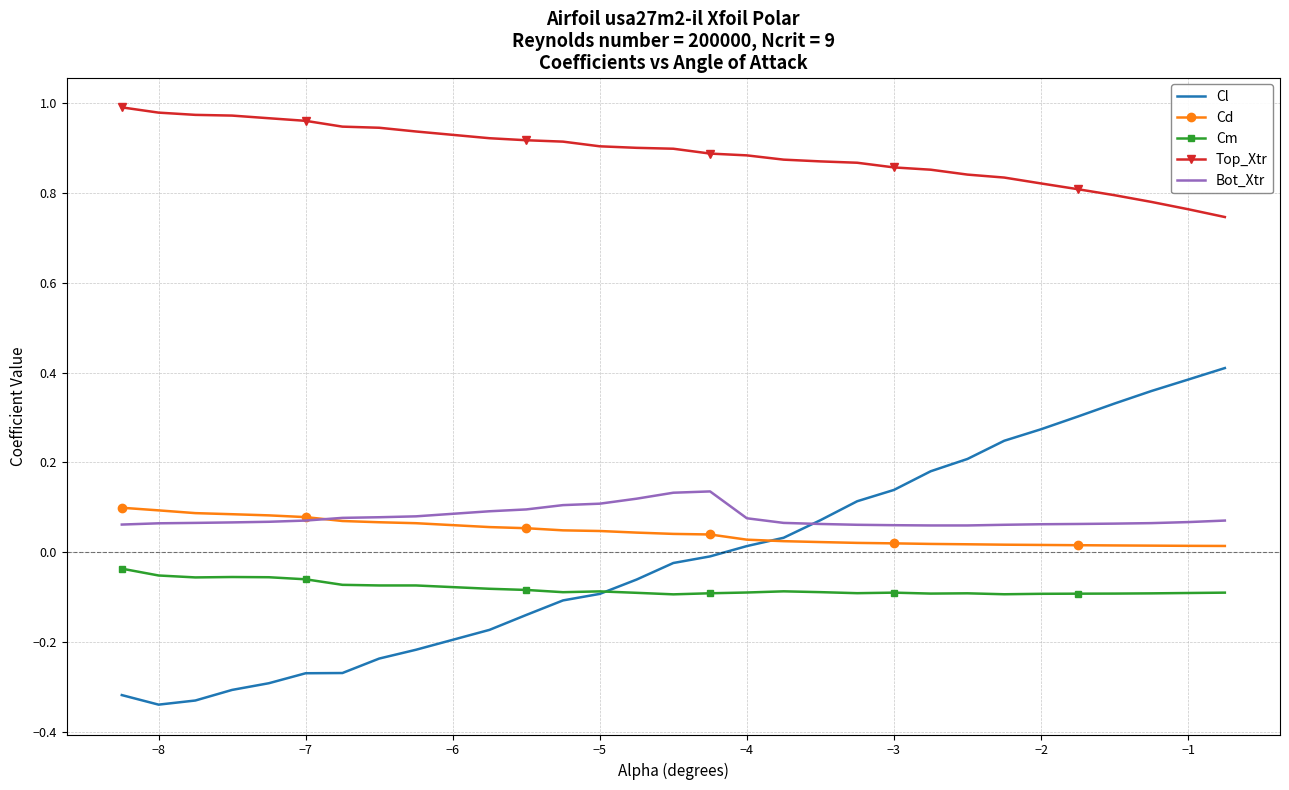

Which series has the largest total across all categories?

Top_Xtr